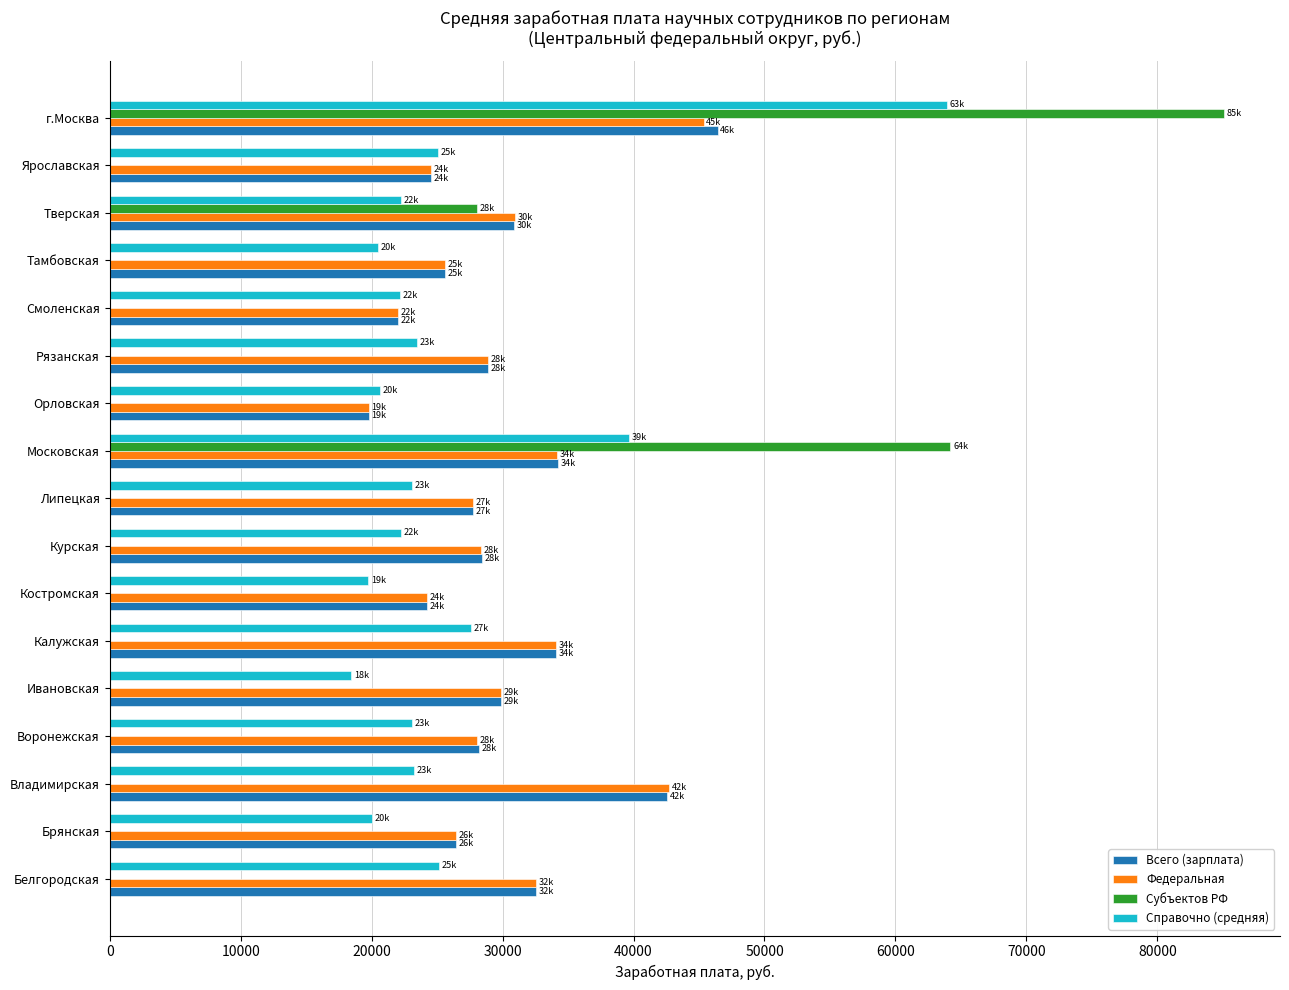

Is it true that Федеральная equals 37115.1 at Костромская?

False